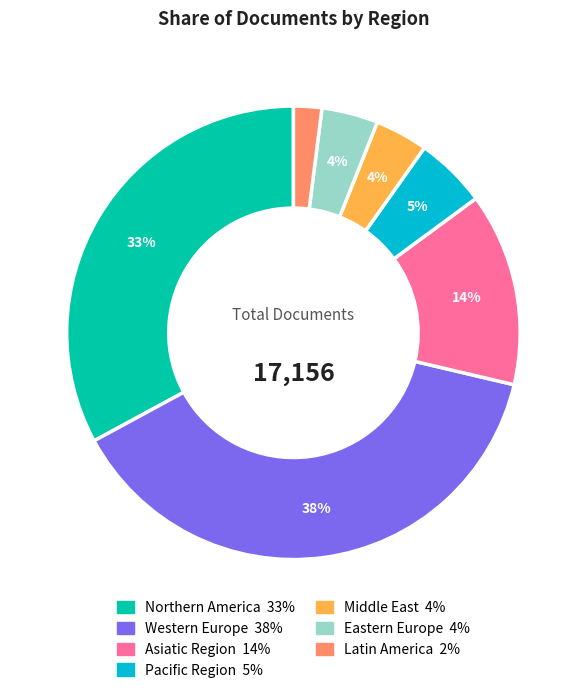

To the nearest percent, what is the difference between the largest and smallest slice percentages?

36%